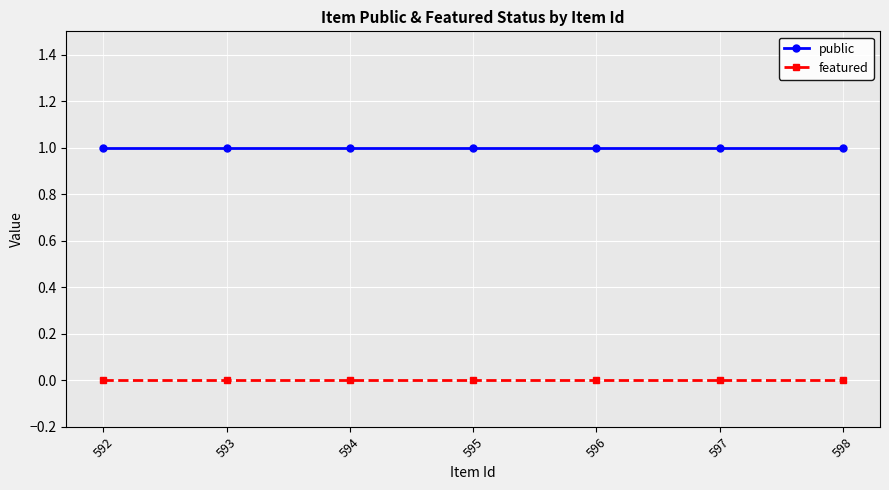

True or false: featured and public intersect in this chart.

False